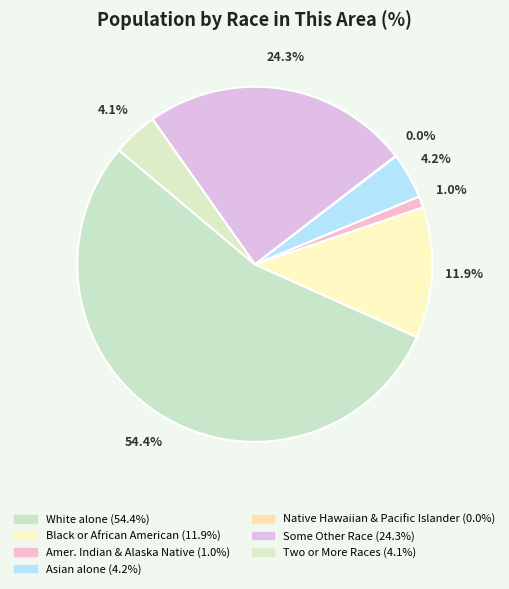

Count the number of slices in the pie.

7